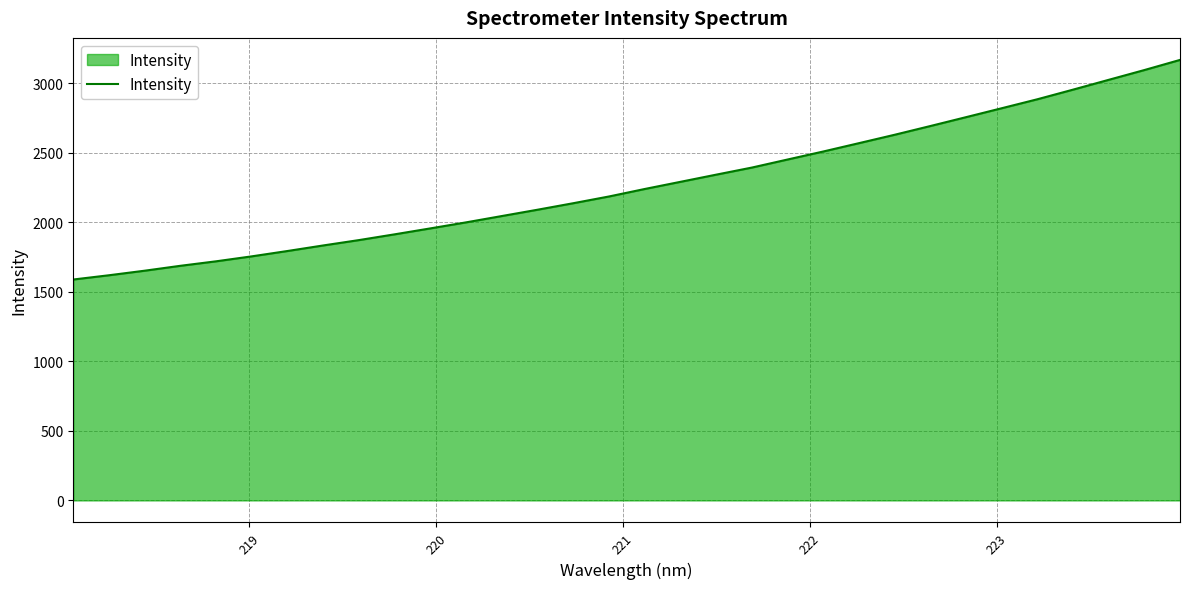

What is the difference between the maximum and minimum values?

1579.7